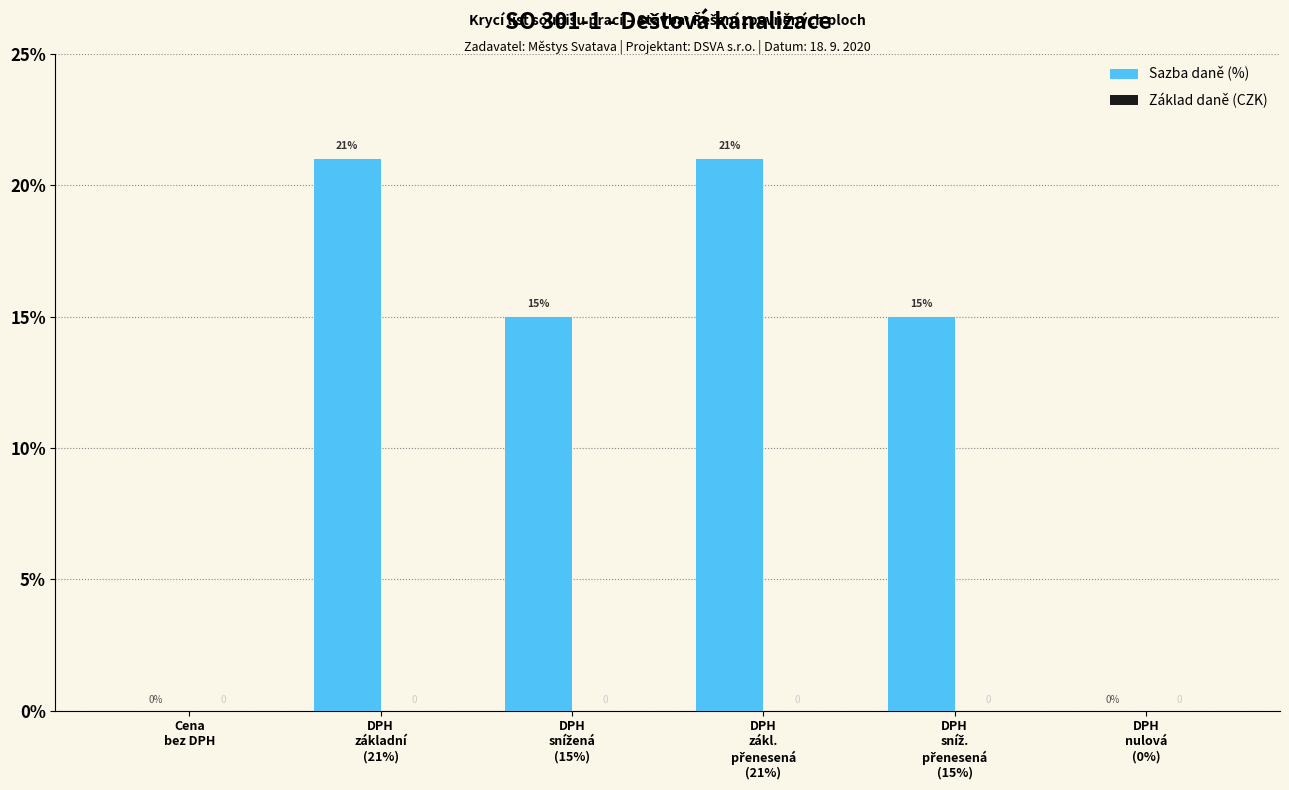

What is the greatest value displayed?

21